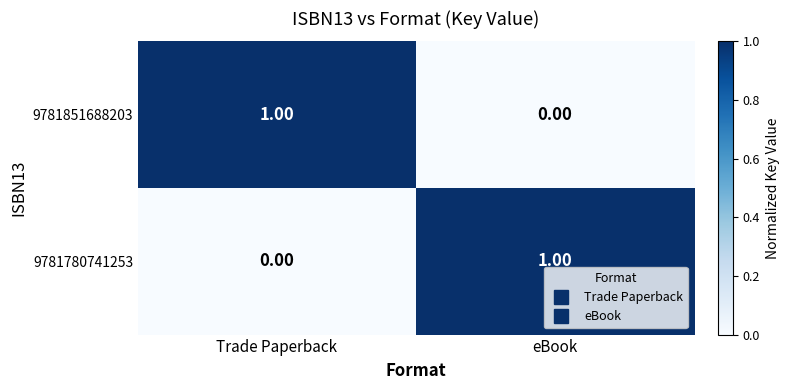

Rank the categories by 9781780741253 value from highest to lowest.

eBook, Trade Paperback